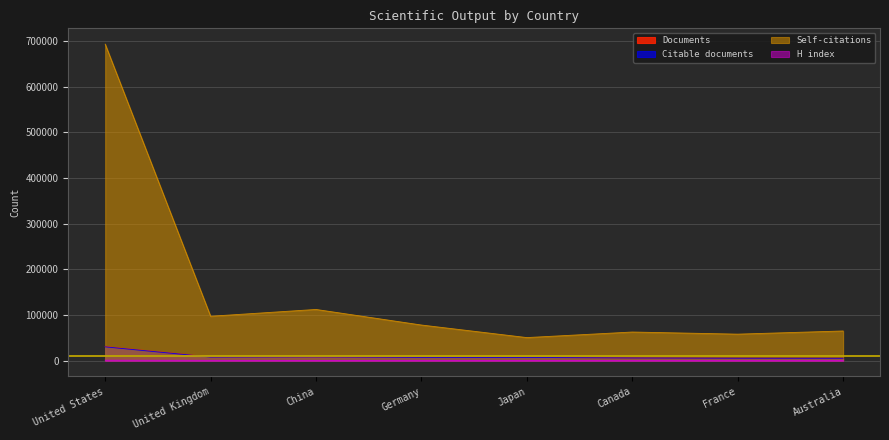

What is the value of the Documents point at the 7th from the left?

5334